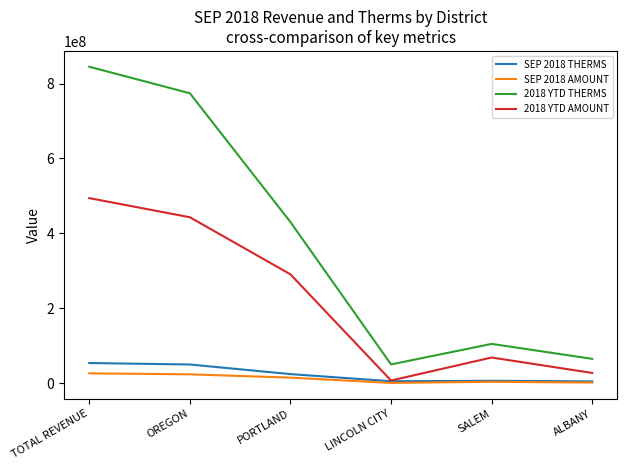

Which series has the largest total across all categories?

2018 YTD THERMS